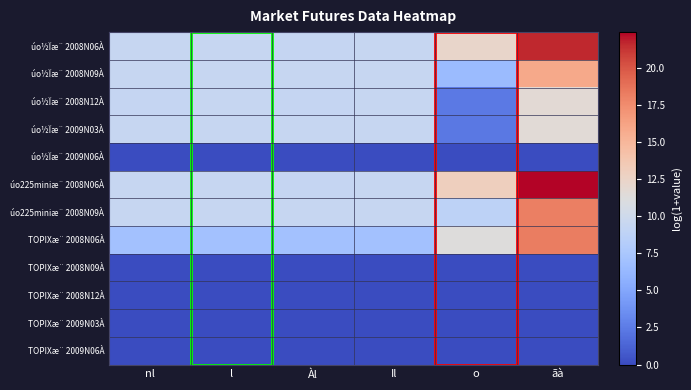

What is the maximum value shown in the chart?

22.4